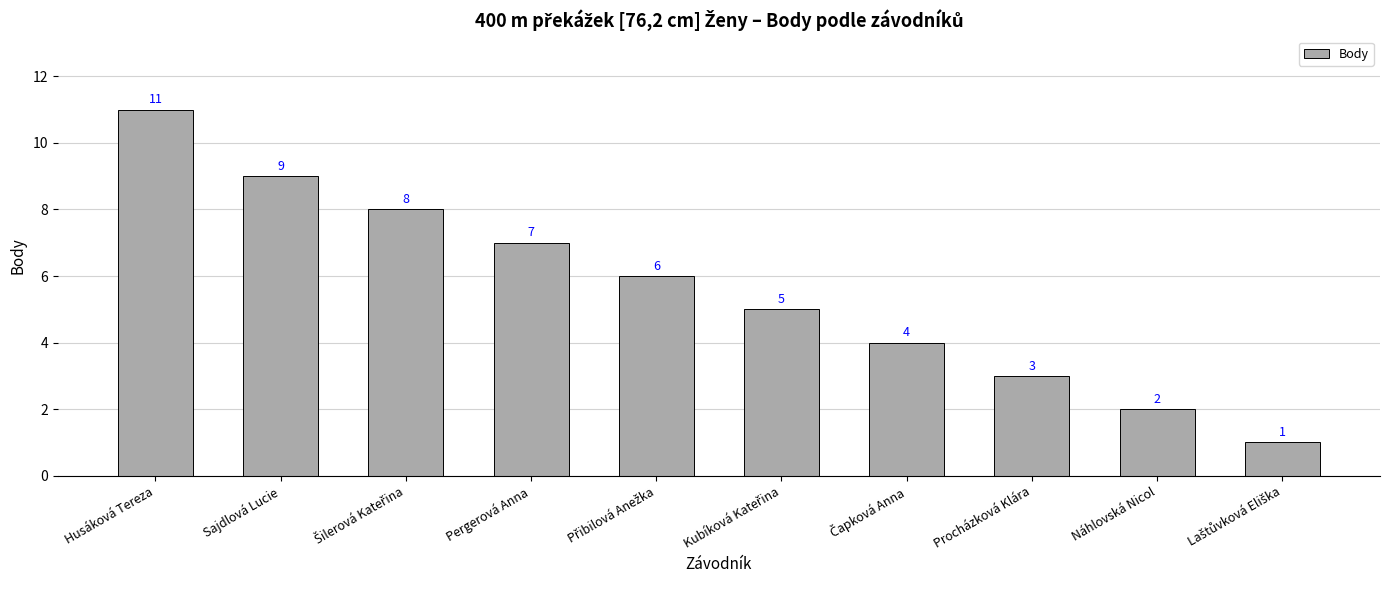

What is the sum of all values?

56